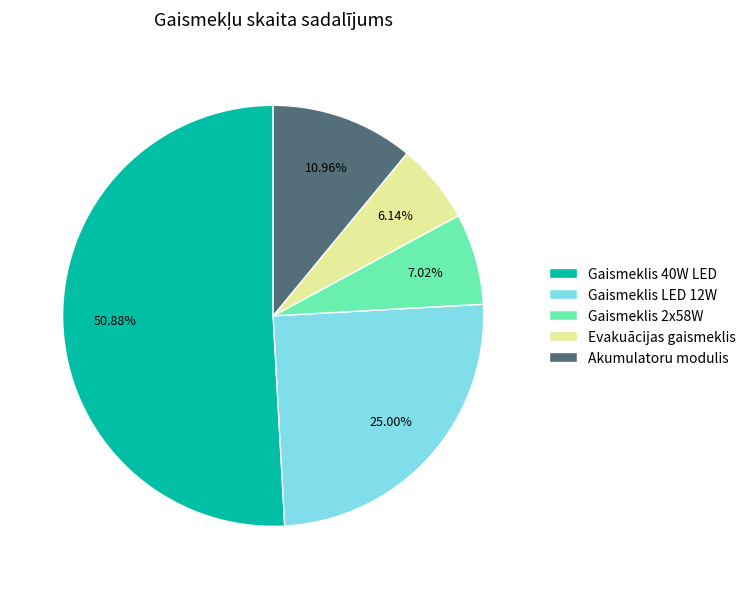

What percentage is the Gaismeklis 2x58W slice, to the nearest percent?

7%